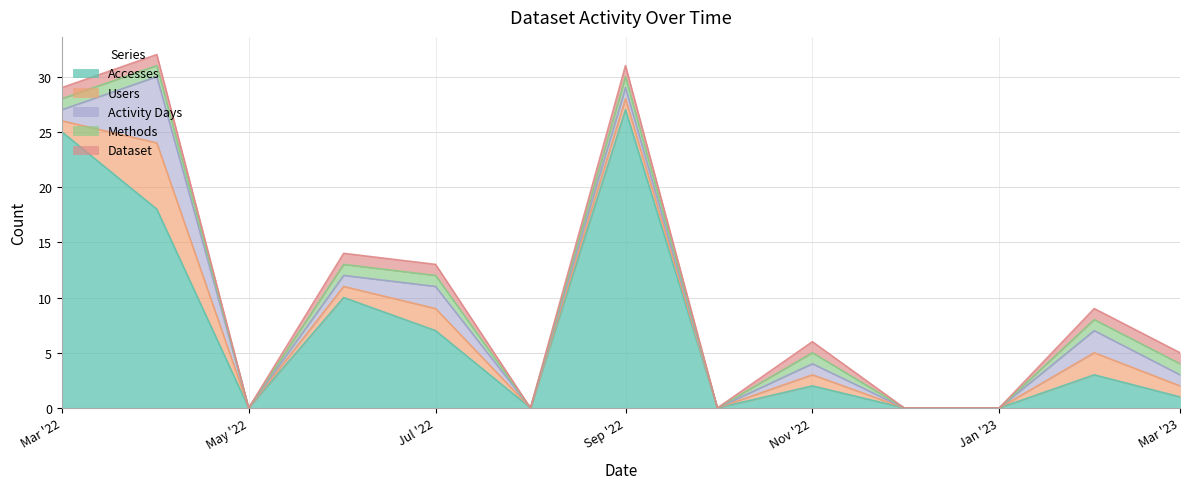

How many interior local peaks does the Methods series have?

2